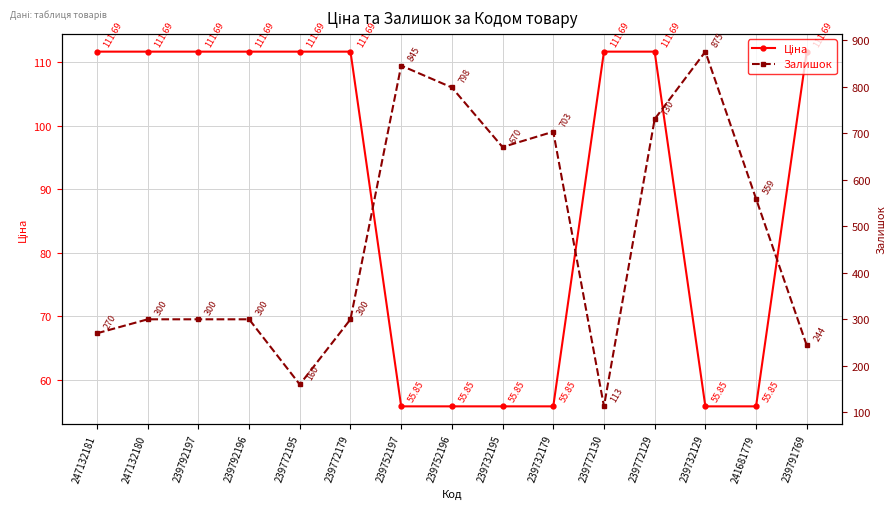

True or false: Ціна and Залишок intersect in this chart.

False